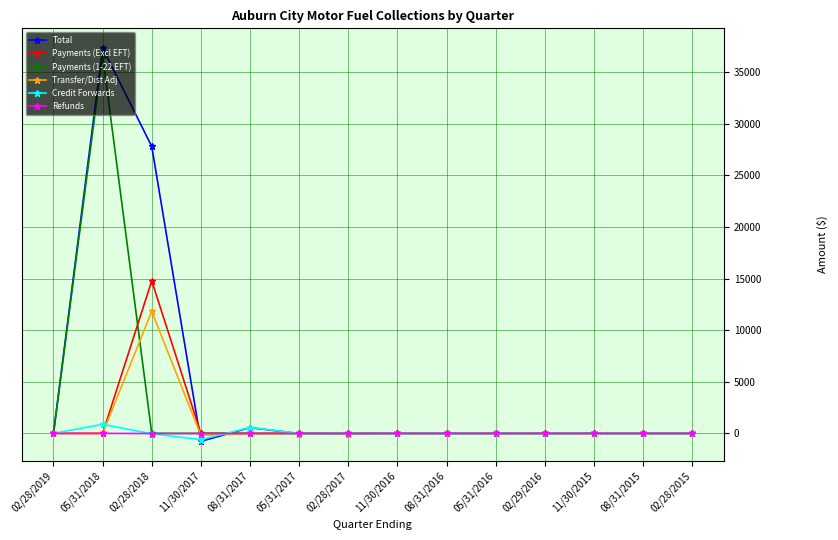

Does the chart have visible grid lines?

Yes